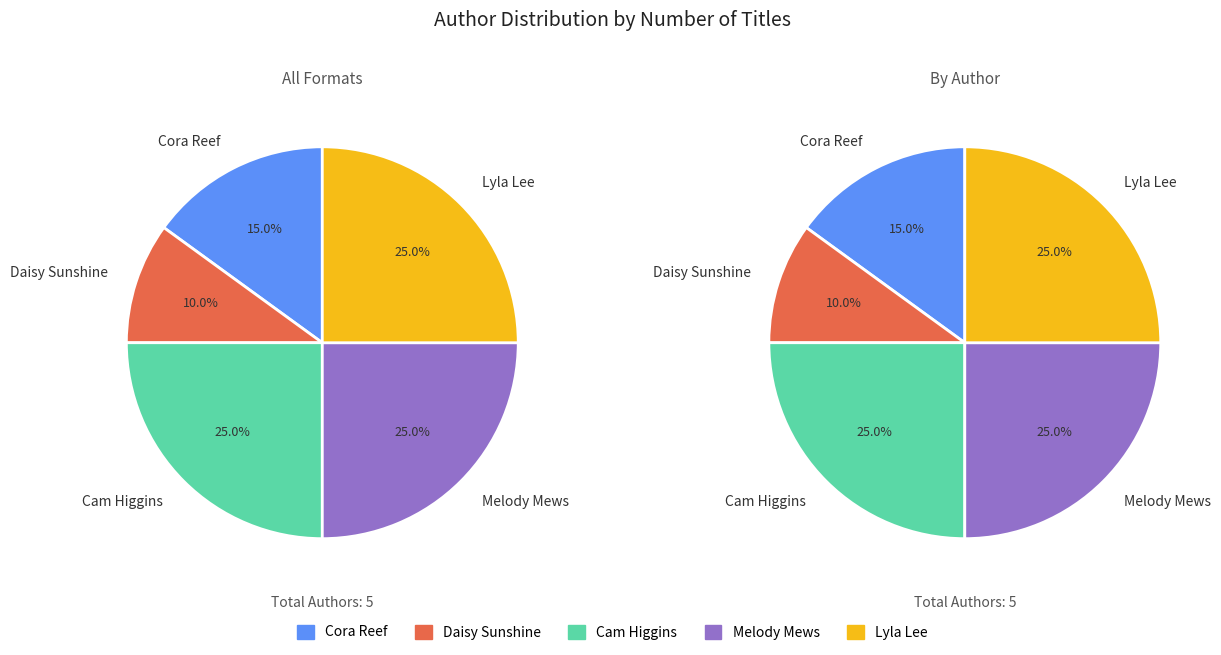

Is the sum of Lyla Lee (149014975) and Cora Reef (184146758) greater than half?

No